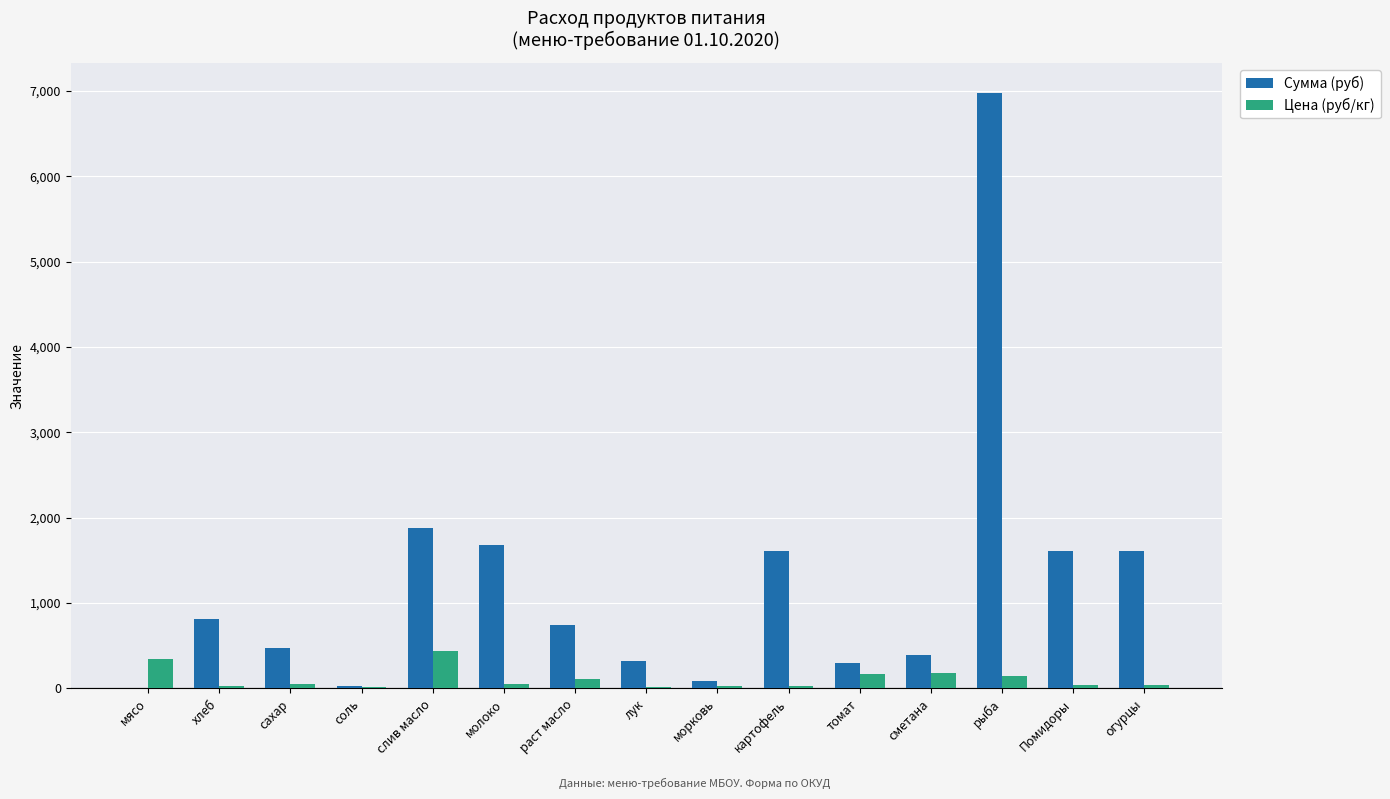

What are all the series names shown in the legend?

Сумма (руб), Цена (руб/кг)